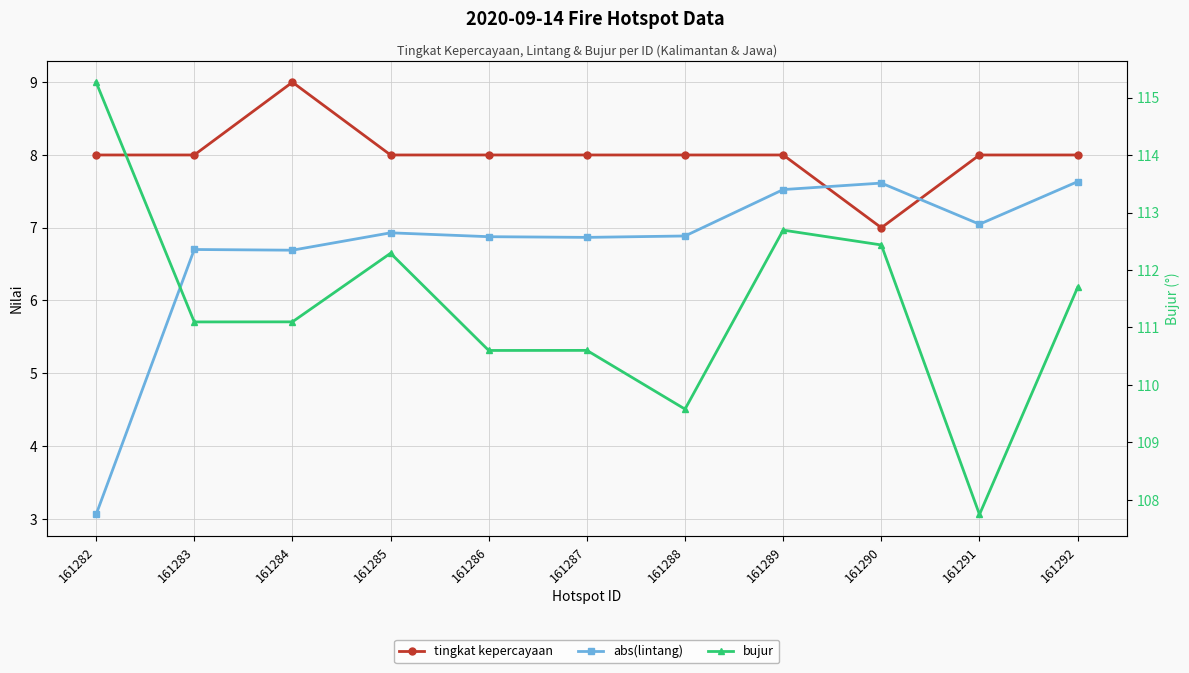

At how many categories does at least one series exceed 78?

11